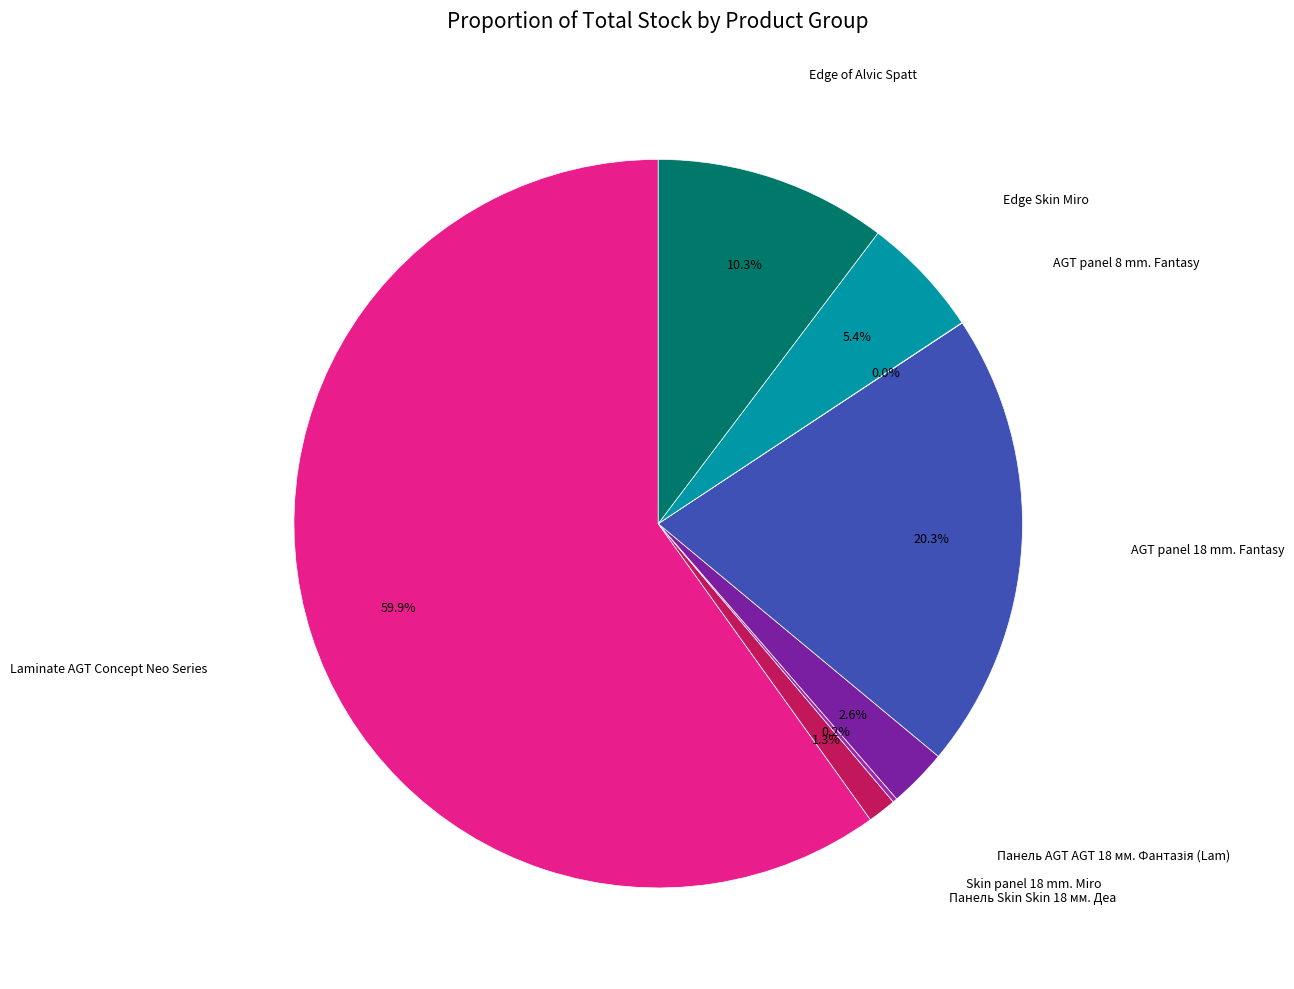

Which category has the smallest portion of the pie?

AGT panel 8 mm. Fantasy